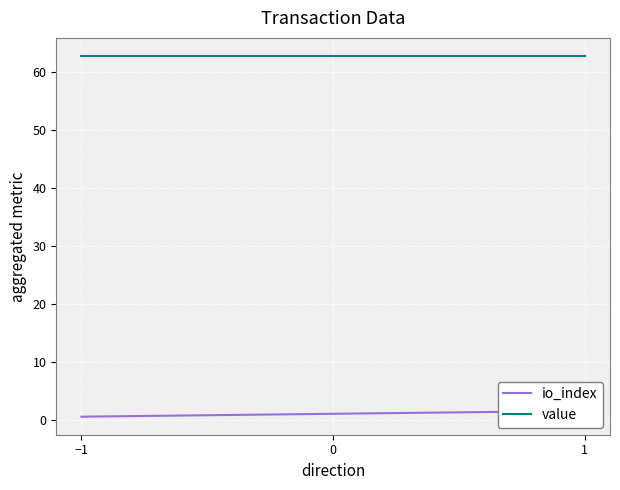

At which label does value reach its peak?

−1